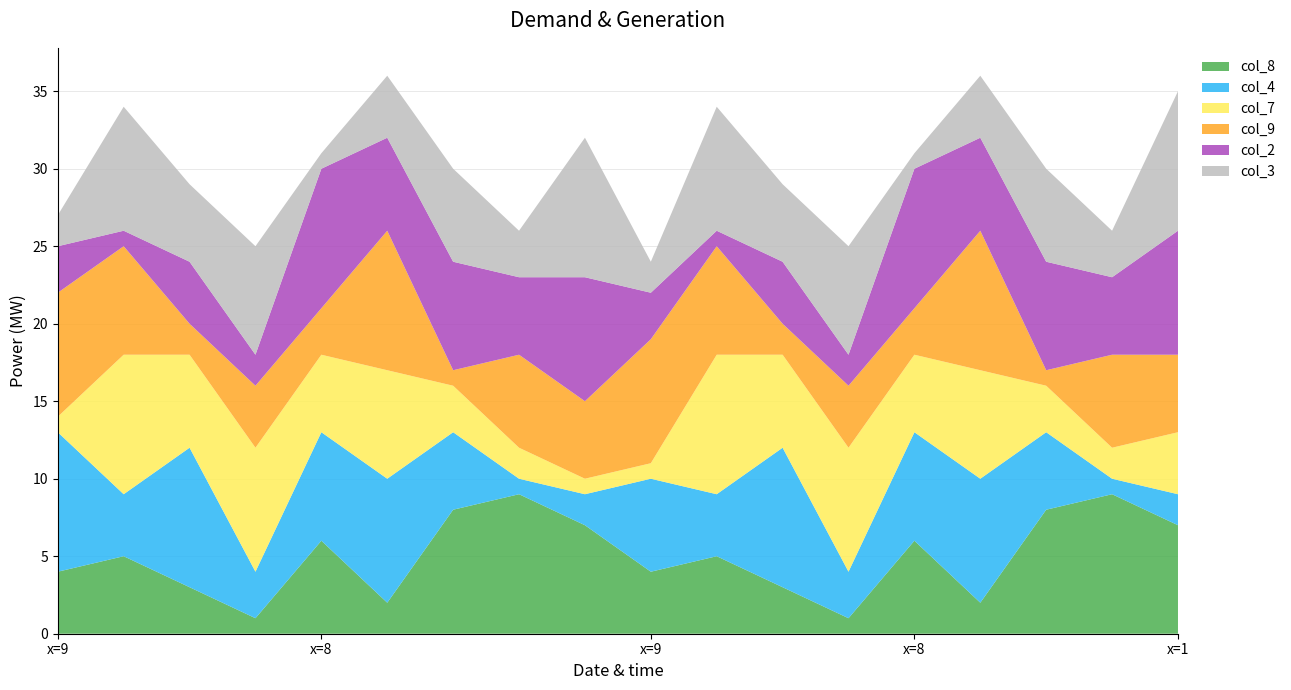

Reading right to left, what are all the values shown in this chart?

col_8: 1=7	4=9	2=8	3=2	8=6	5=1	7=3	6=5	9=4	1=7	4=9	2=8	3=2	8=6	5=1	7=3	6=5	9=4
col_4: 1=2	4=1	2=5	3=8	8=7	5=3	7=9	6=4	9=6	1=2	4=1	2=5	3=8	8=7	5=3	7=9	6=4	9=9
col_7: 1=4	4=2	2=3	3=7	8=5	5=8	7=6	6=9	9=1	1=1	4=2	2=3	3=7	8=5	5=8	7=6	6=9	9=1
col_9: 1=5	4=6	2=1	3=9	8=3	5=4	7=2	6=7	9=8	1=5	4=6	2=1	3=9	8=3	5=4	7=2	6=7	9=8
col_2: 1=8	4=5	2=7	3=6	8=9	5=2	7=4	6=1	9=3	1=8	4=5	2=7	3=6	8=9	5=2	7=4	6=1	9=3
col_3: 1=9	4=3	2=6	3=4	8=1	5=7	7=5	6=8	9=2	1=9	4=3	2=6	3=4	8=1	5=7	7=5	6=8	9=2